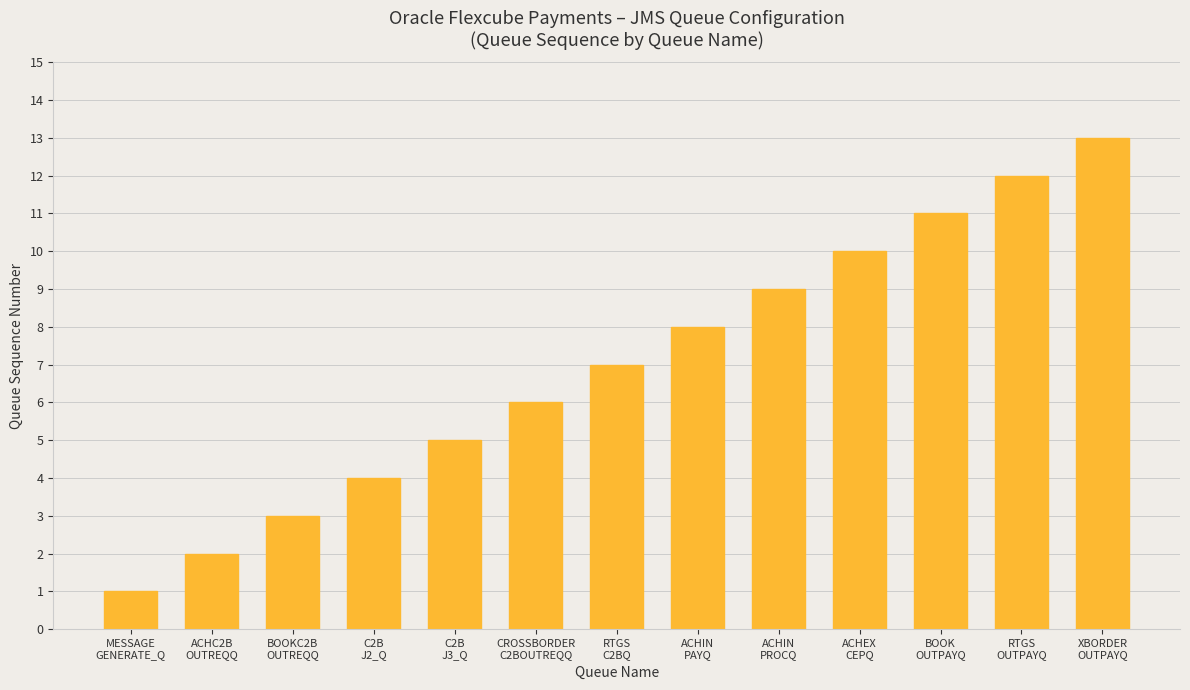

Where is the data nearest to the value 7?

RTGS
C2BQ